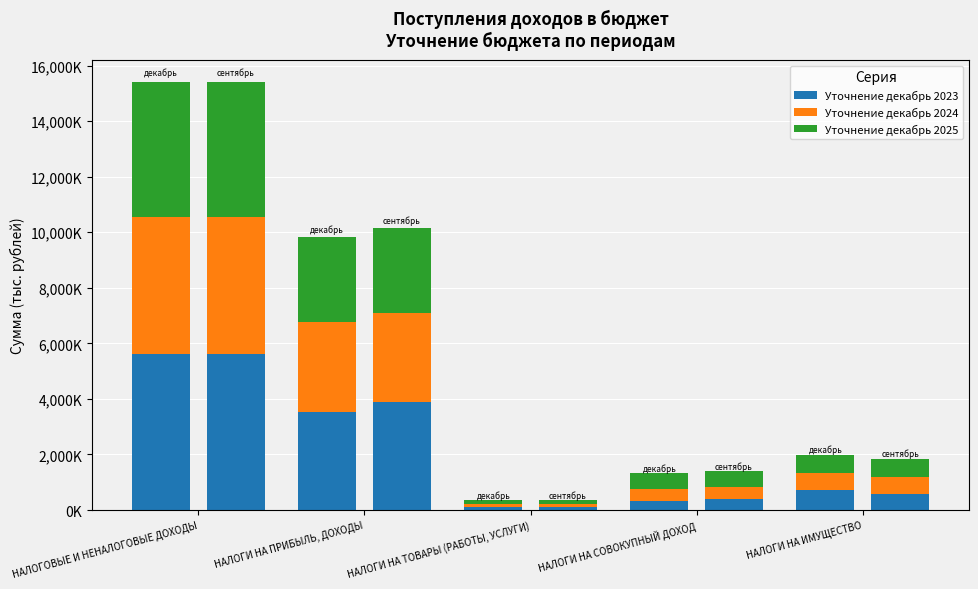

What is the approximate value of Уточнение декабрь 2023 at НАЛОГИ НА ТОВАРЫ (РАБОТЫ, УСЛУГИ)?

108676.0